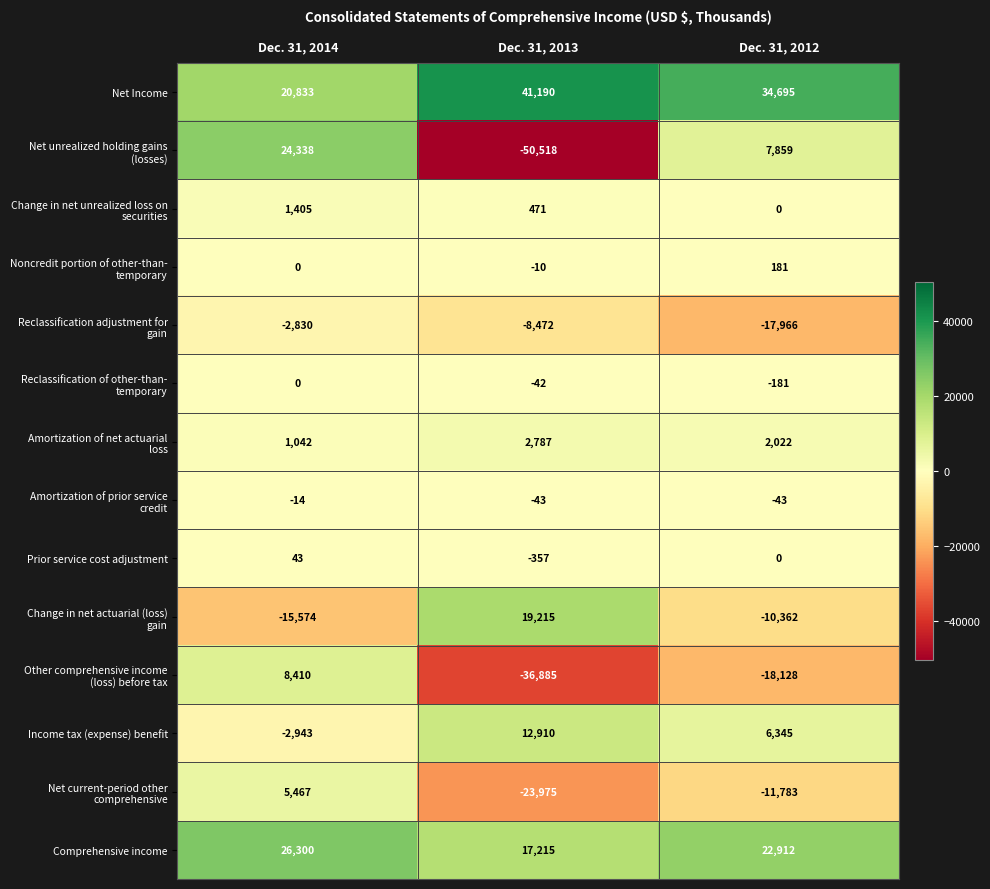

What is the difference between the highest and lowest values at Dec. 31, 2013?

91708